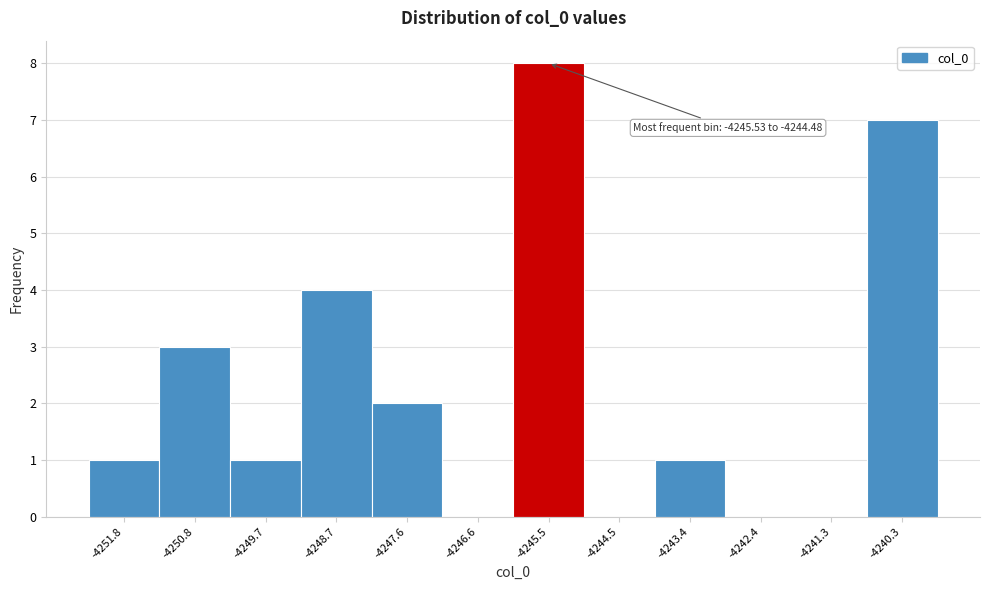

Reading left to right, transcribe all the data shown in this chart.

-4251.8=1	-4250.8=3	-4249.7=1	-4248.7=4	-4247.6=2	-4246.6=0	-4245.5=8	-4244.5=0	-4243.4=1	-4242.4=0	-4241.3=0	-4240.3=7